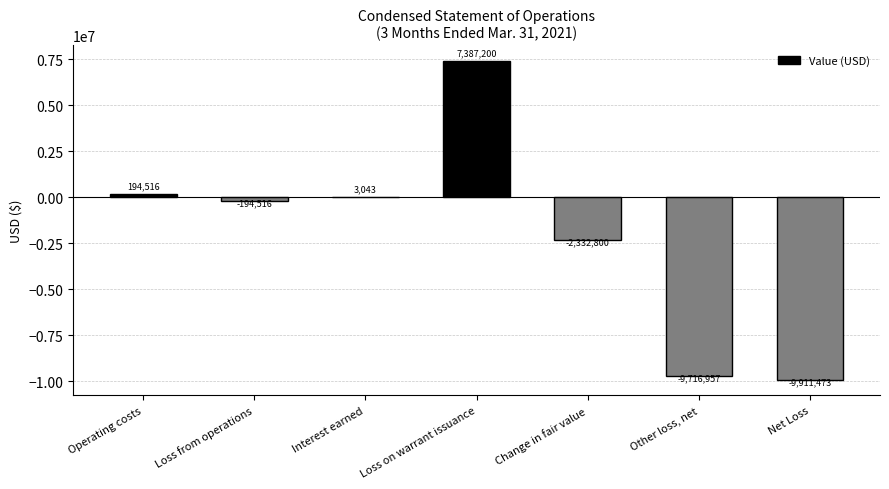

Where does the data first go above -194516?

Operating costs